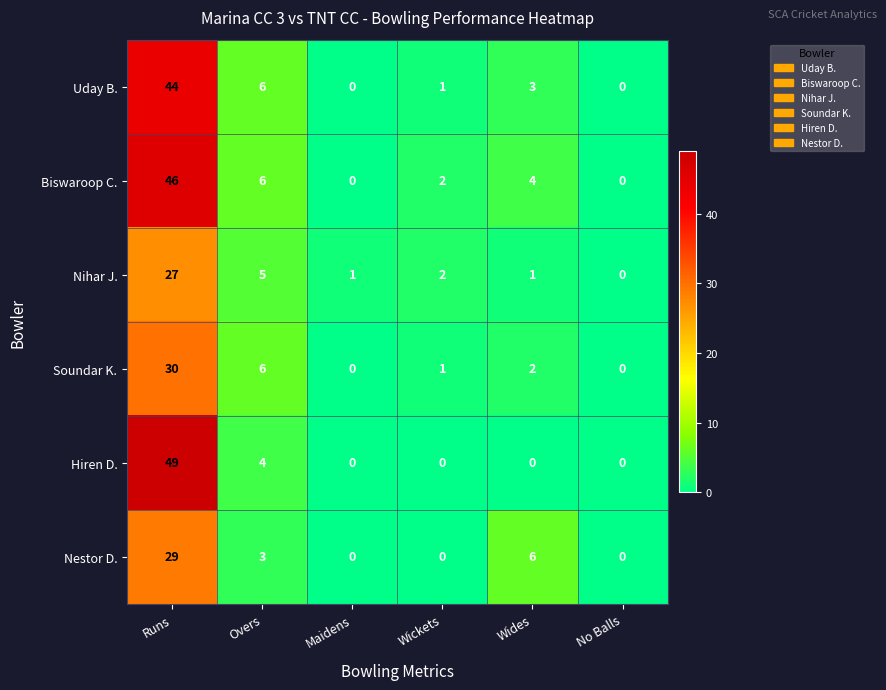

Count the number of data series in this chart.

6